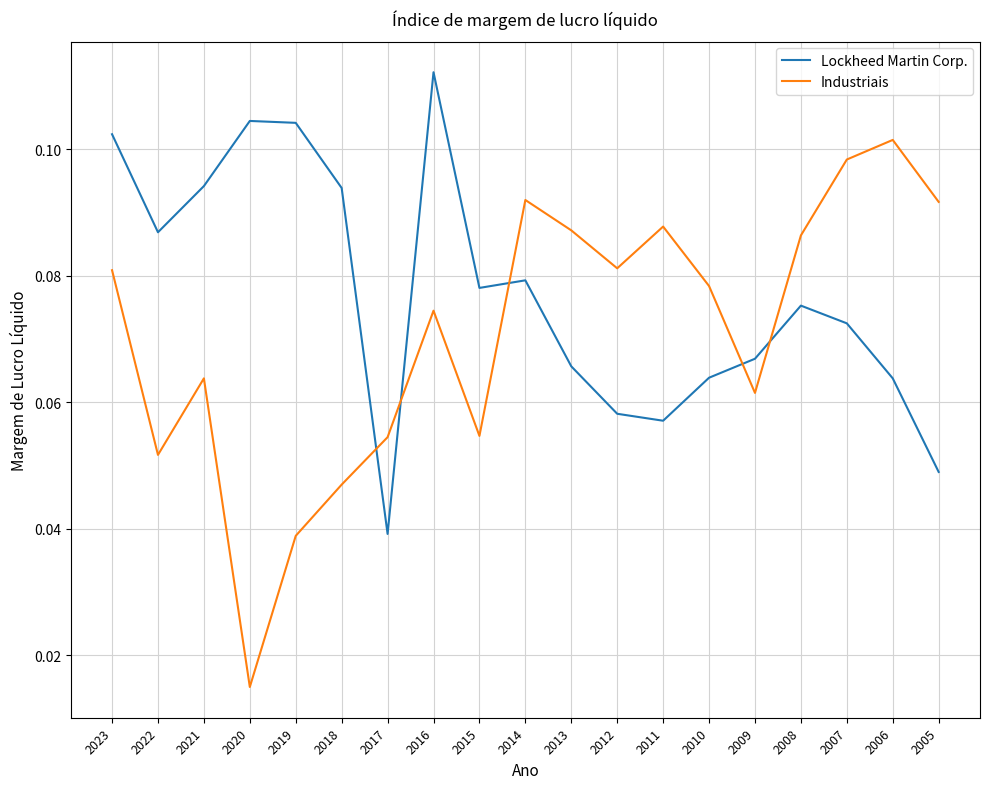

Where is Lockheed Martin Corp. nearest to the value 0?

2017